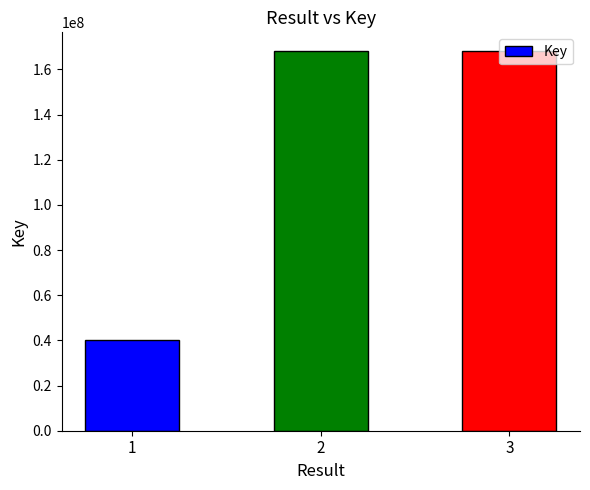

How many distinct data groups are displayed?

1